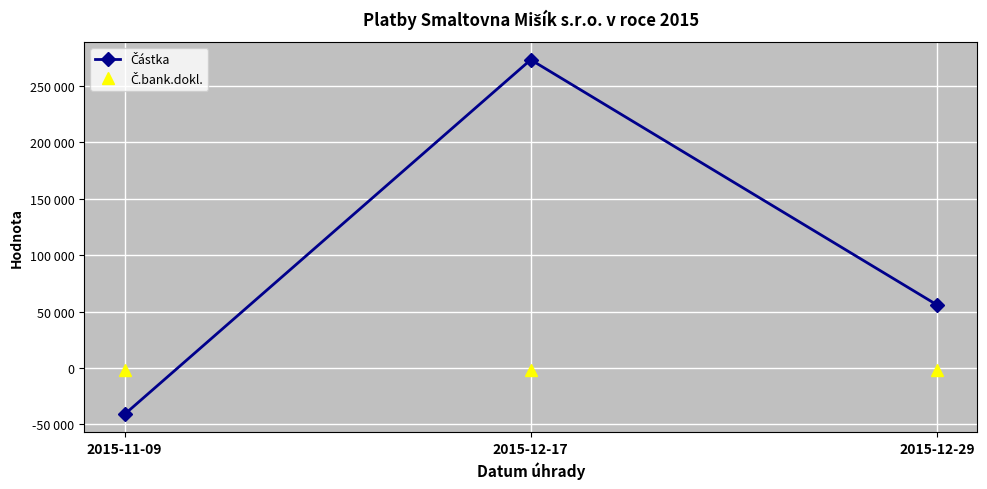

Where is Č.bank.dokl. nearest to the value -2048?

2015-11-09